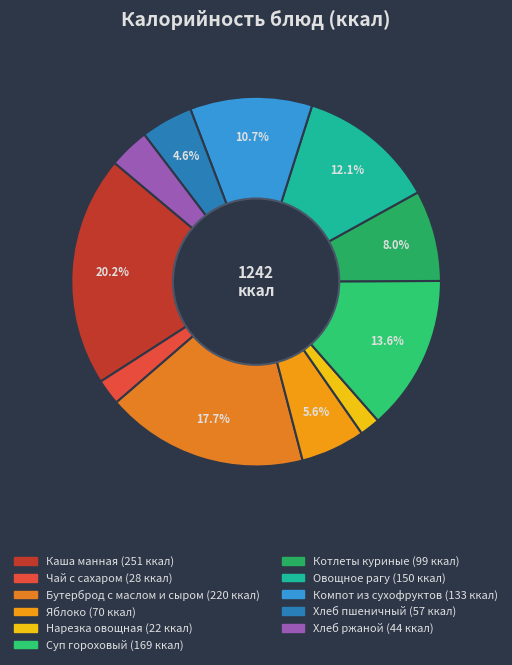

Is it true that Овощное рагу is 17% of the pie?

False